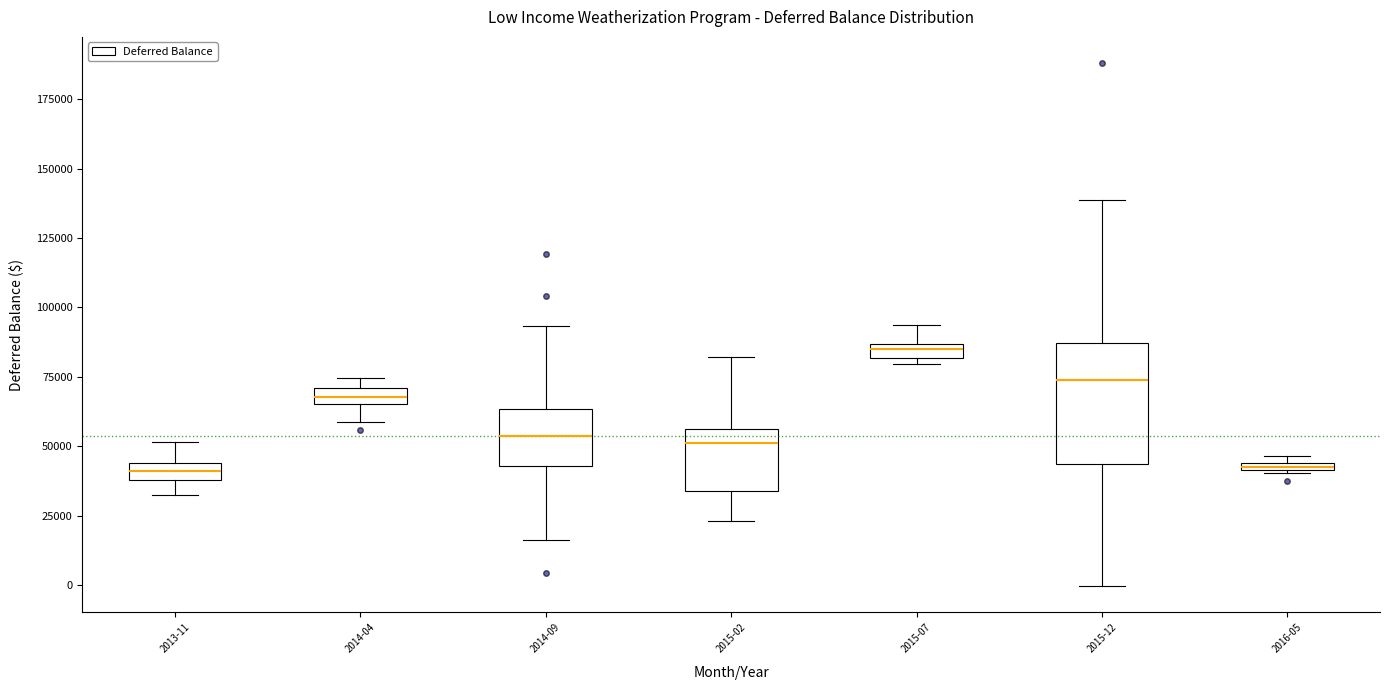

Which box is the tallest, from its lower edge to its upper edge?

2015-12